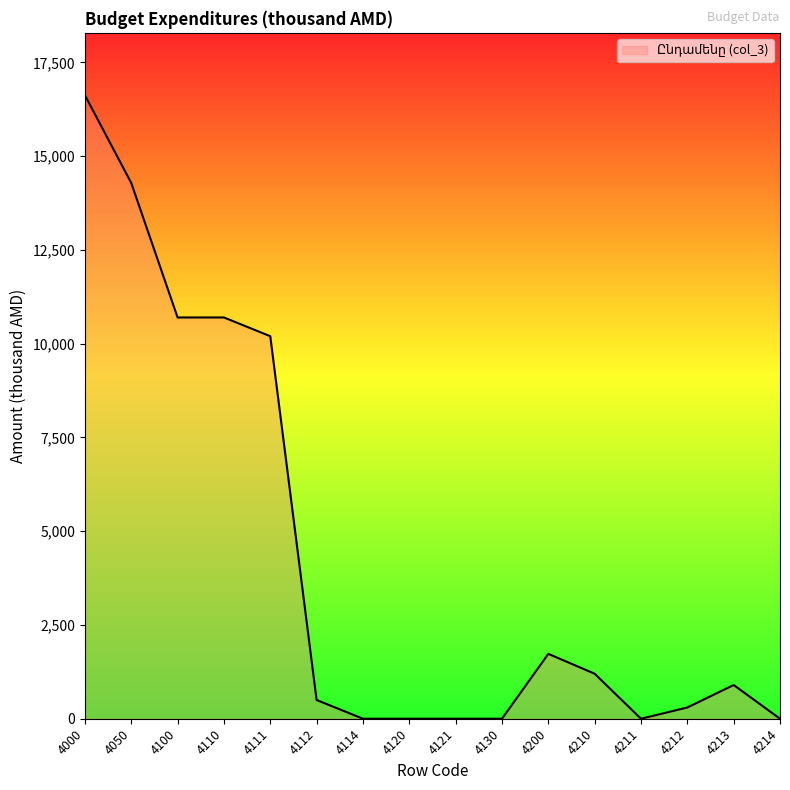

Reading left to right, transcribe all the data shown in this chart.

16626.8	14286.0	10700.0	10700.0	10200.0	500.0	0.0	0.0	0.0	0.0	1730.0	1200.0	0.0	300.0	900.0	0.0